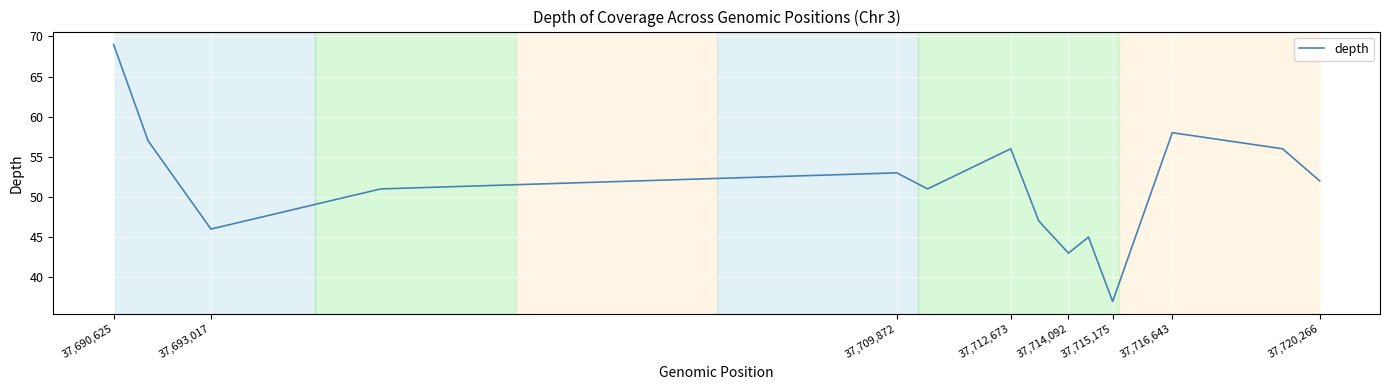

What is the greatest value displayed?

69